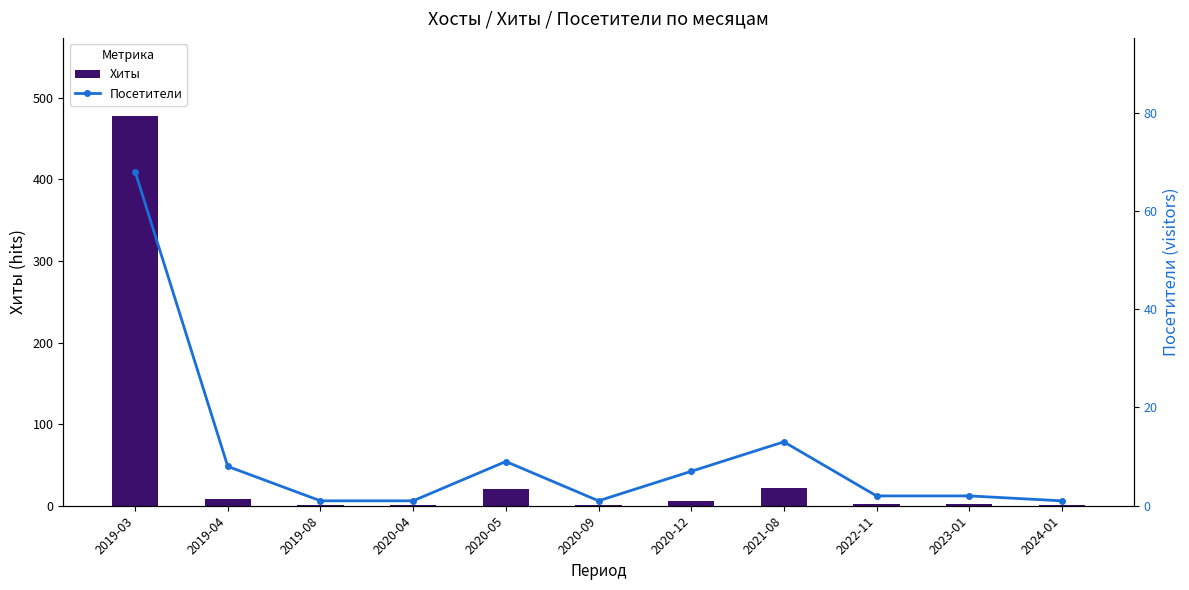

Are the bars grouped side by side (vs. stacked)?

Yes